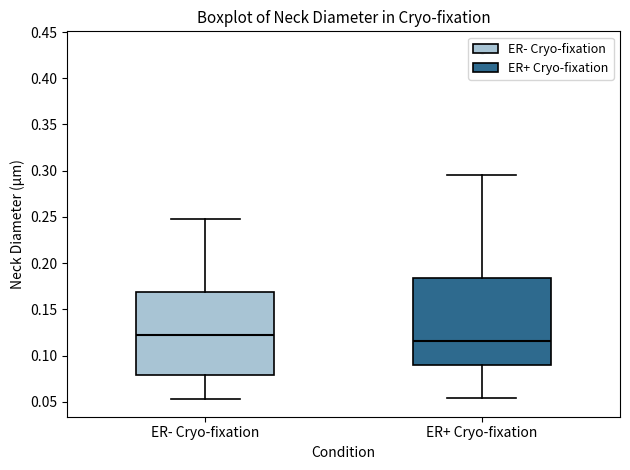

Reading left to right, transcribe this box plot: for each box, give where its median line is, the range the box spans, and where its two whiskers end, as read against the y-axis. The values are not printed on the chart, so give them approximately, as read against the axis.

ER- Cryo-fixation: median 0.120, box 0.080 to 0.170, whiskers 0.055 to 0.250
ER+ Cryo-fixation: median 0.115, box 0.090 to 0.185, whiskers 0.055 to 0.295